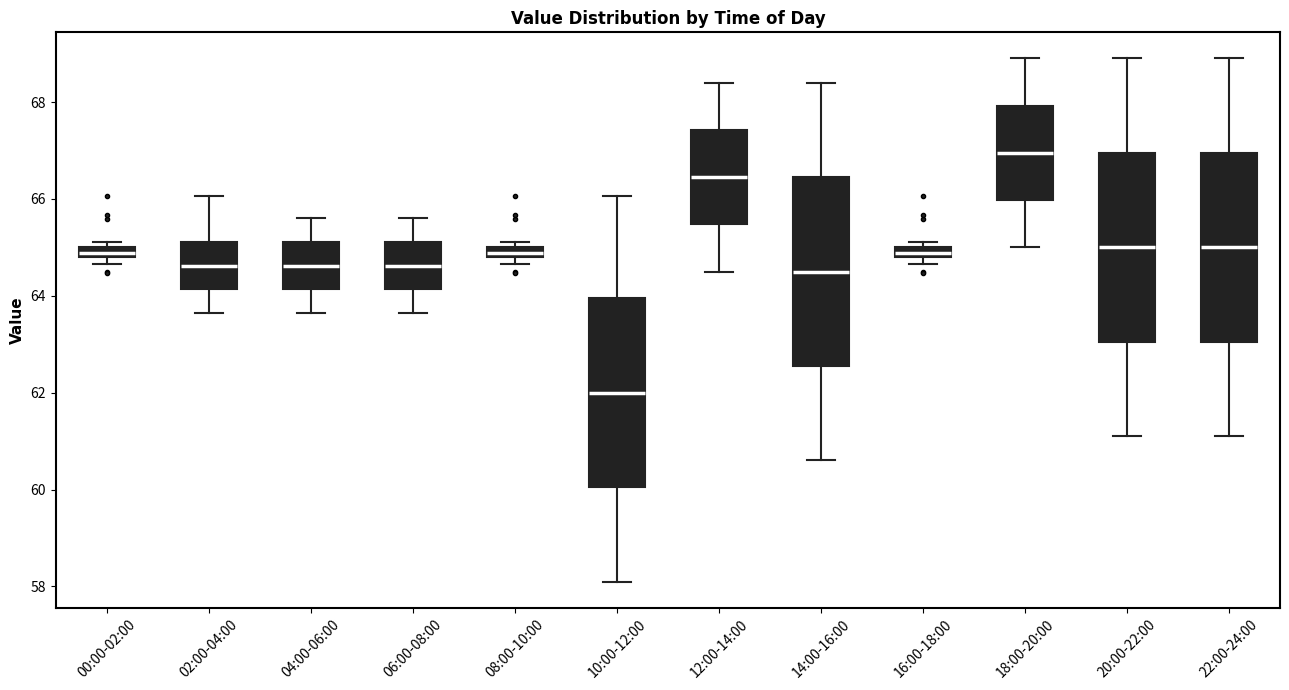

Which box has the lowest median line?

10:00-12:00